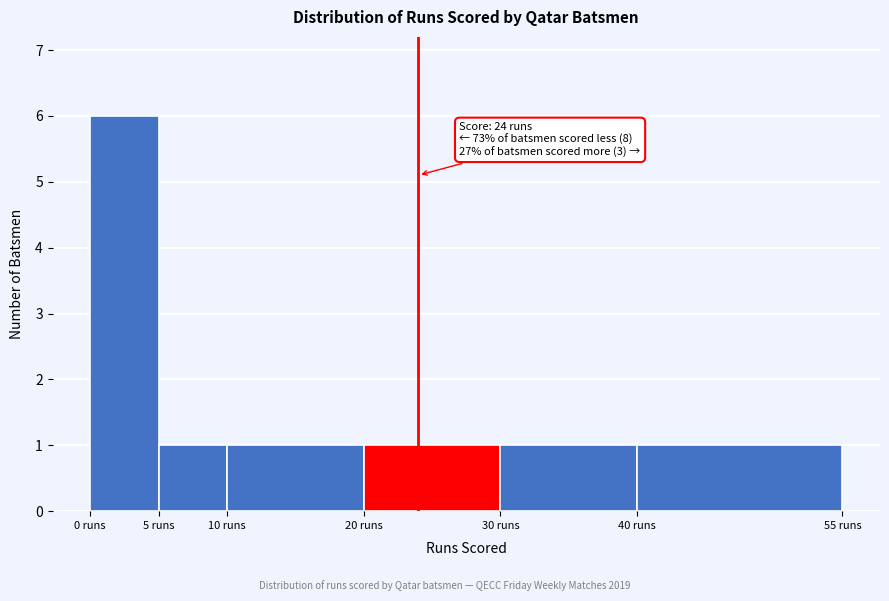

Which range on the x-axis has the tallest bar?

0 to 5